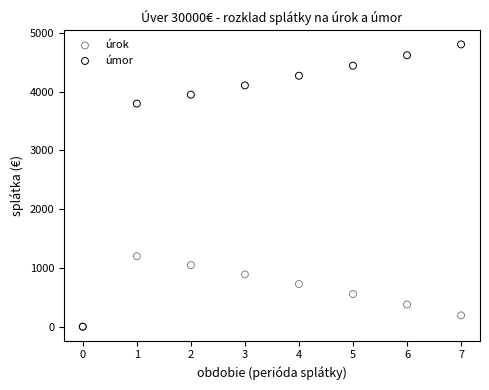

In the úmor series, what Y value is closest to 2403?

3798.3